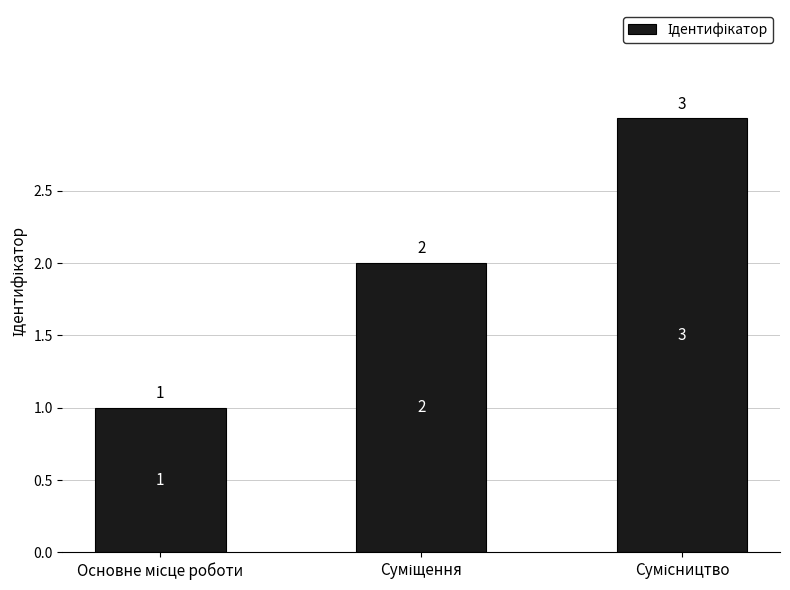

What is the smallest value displayed?

1